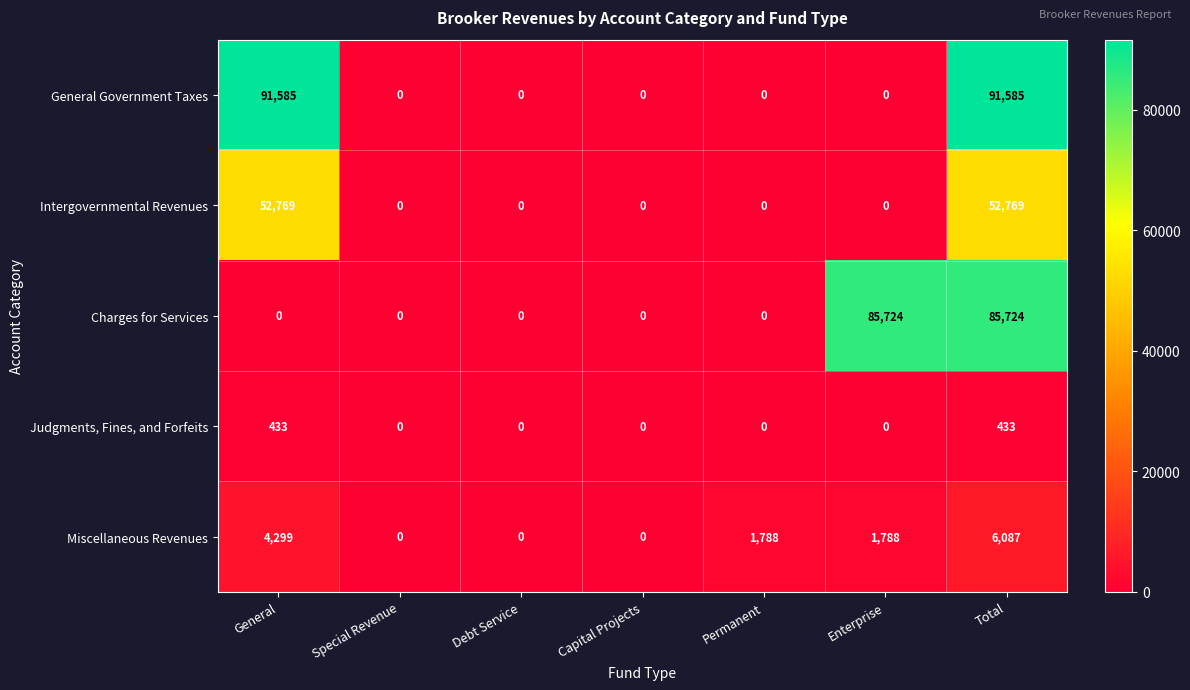

What is the difference between the highest and lowest values at Enterprise?

85724